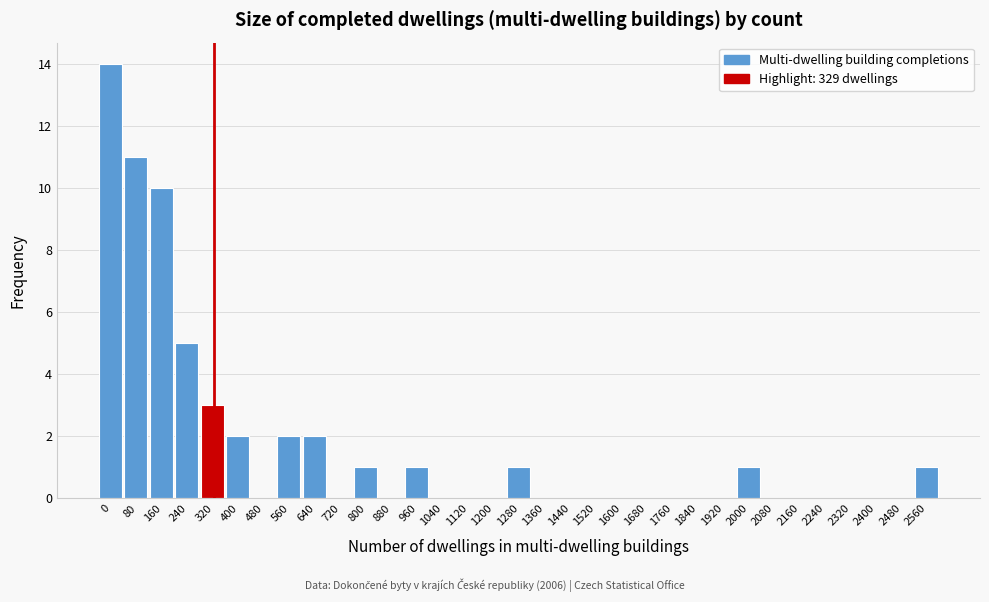

At which label is the value closest to 7?

240